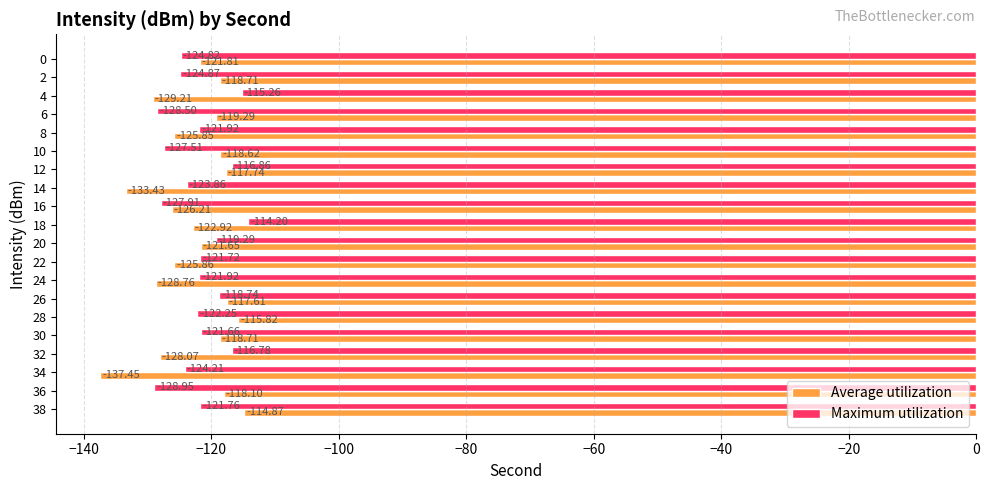

At 2, list the series in order from smallest to largest.

Maximum utilization, Average utilization